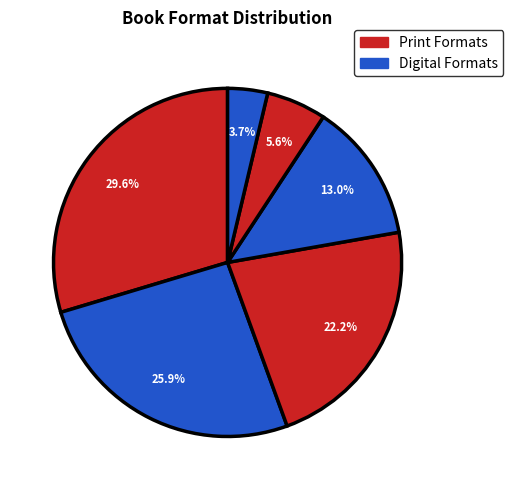

Count the number of slices in the pie.

6